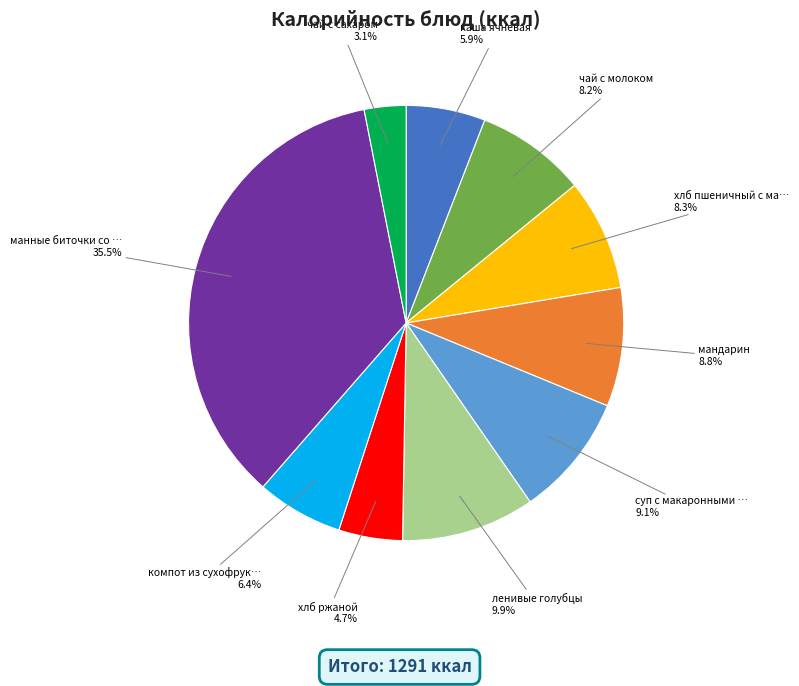

Is there any slice that represents more than half of the pie?

No